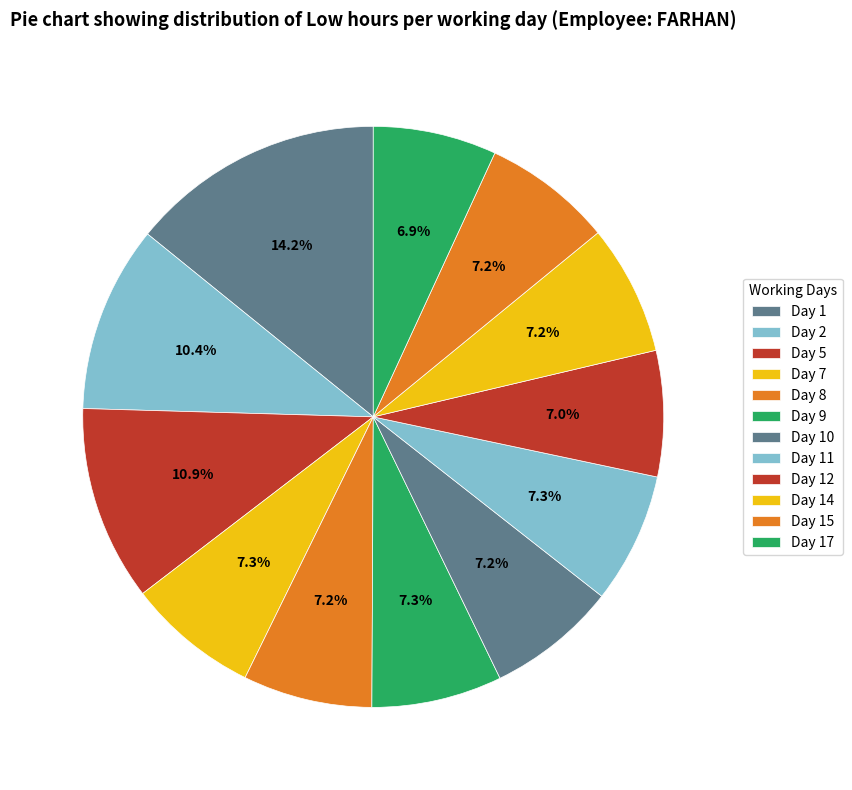

The Day 5 slice represents 11% of the pie. True or false?

True